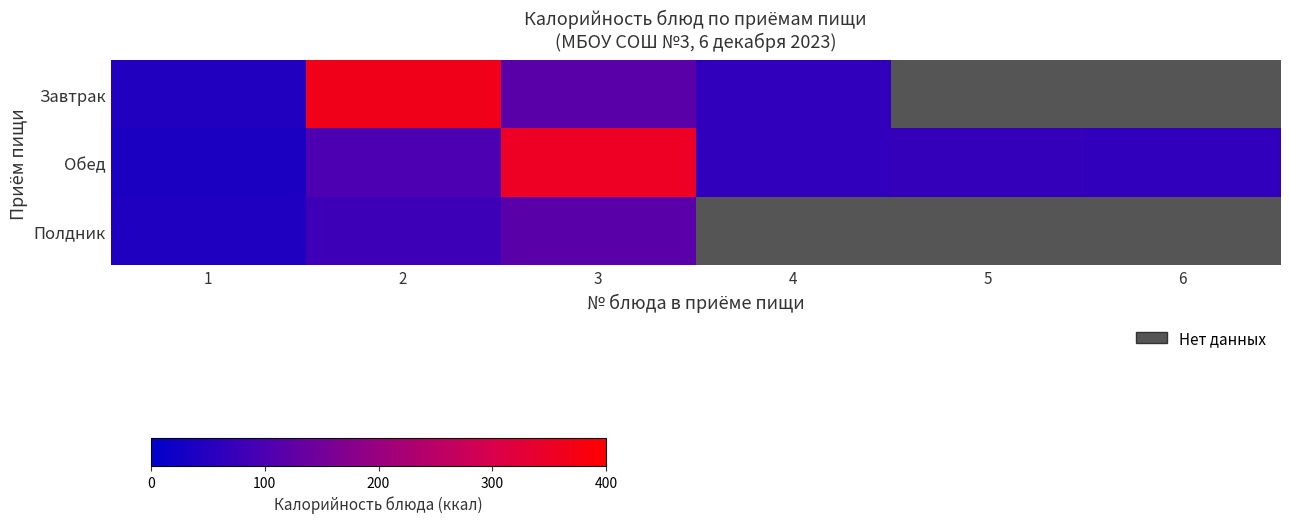

What is the sum of the Обед values at 3 and 4?

415.8